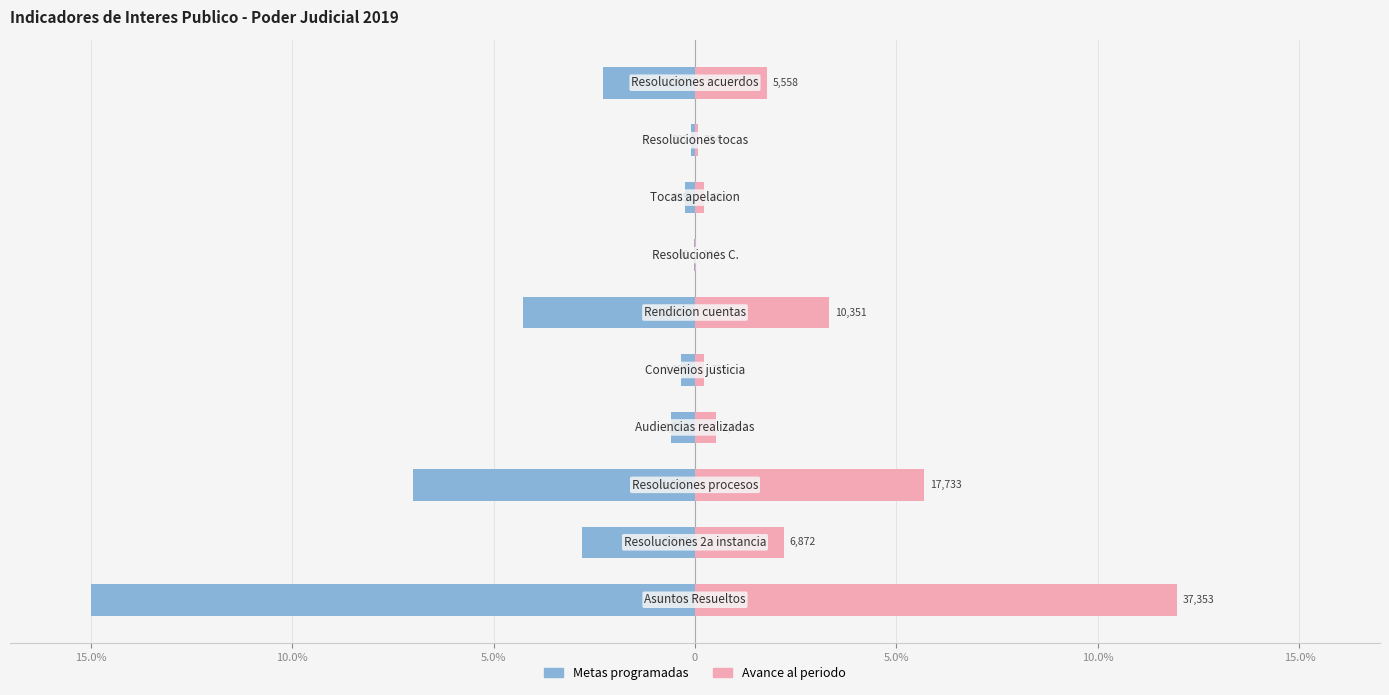

Reading left to right, what are all the values shown in this chart?

Metas programadas: -15.0	-2.8	-7.0	-0.6	-0.3	-4.3	-0.0	-0.3	-0.1	-2.3
Avance al periodo: 12.0	2.2	5.7	0.5	0.2	3.3	0.0	0.2	0.1	1.8